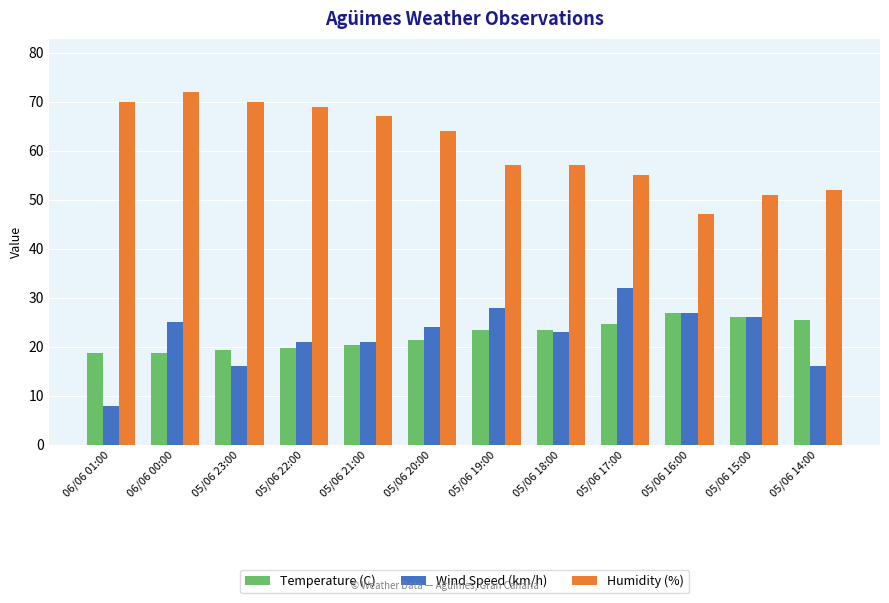

At which label does Humidity (%) reach its peak?

06/06 00:00